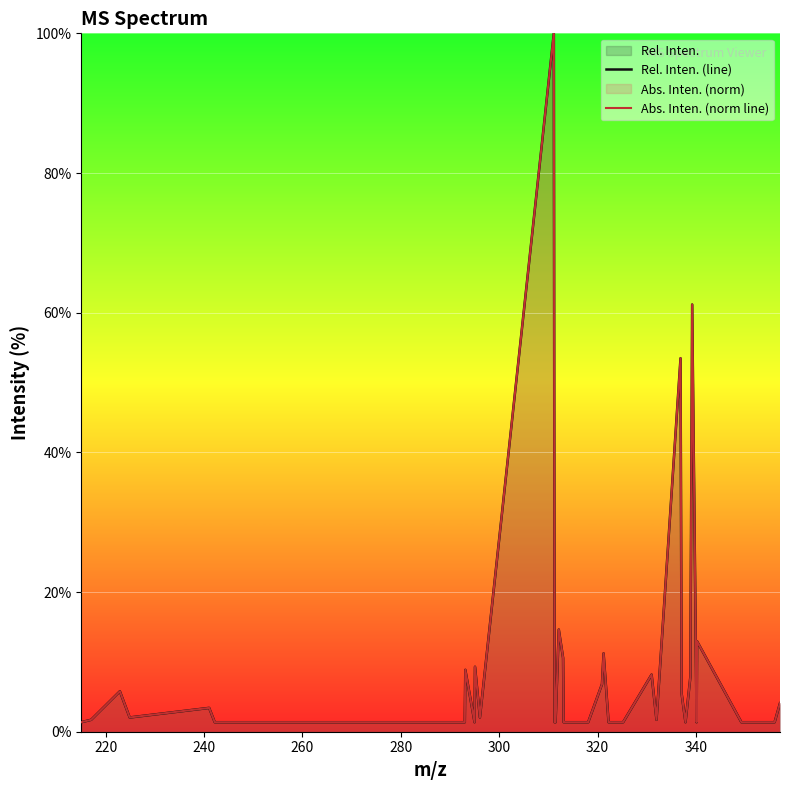

Rank the series by their average value, from lowest to highest.

Rel. Inten. (line), Abs. Inten. (norm line)